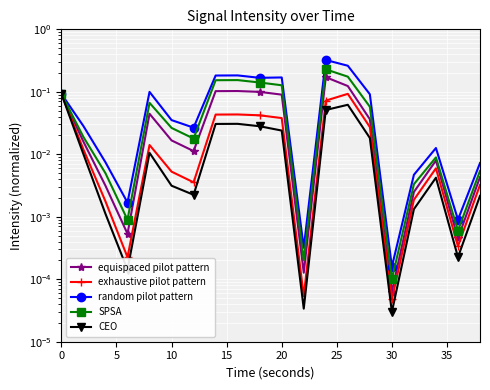

Reading left to right, transcribe all the data shown in this chart.

equispaced pilot pattern: 0.1	0.0	0.0	0.0	0.0	0.0	0.0	0.1	0.1	0.1	0.1	0.0	0.2	0.1	0.0	0.0	0.0	0.0	0.0	0.0
exhaustive pilot pattern: 0.1	0.0	0.0	0.0	0.0	0.0	0.0	0.0	0.0	0.0	0.0	0.0	0.1	0.1	0.0	0.0	0.0	0.0	0.0	0.0
random pilot pattern: 0.1	0.0	0.0	0.0	0.1	0.0	0.0	0.2	0.2	0.2	0.2	0.0	0.3	0.3	0.1	0.0	0.0	0.0	0.0	0.0
SPSA: 0.1	0.0	0.0	0.0	0.1	0.0	0.0	0.2	0.2	0.1	0.1	0.0	0.2	0.2	0.1	0.0	0.0	0.0	0.0	0.0
CEO: 0.1	0.0	0.0	0.0	0.0	0.0	0.0	0.0	0.0	0.0	0.0	0.0	0.1	0.1	0.0	0.0	0.0	0.0	0.0	0.0